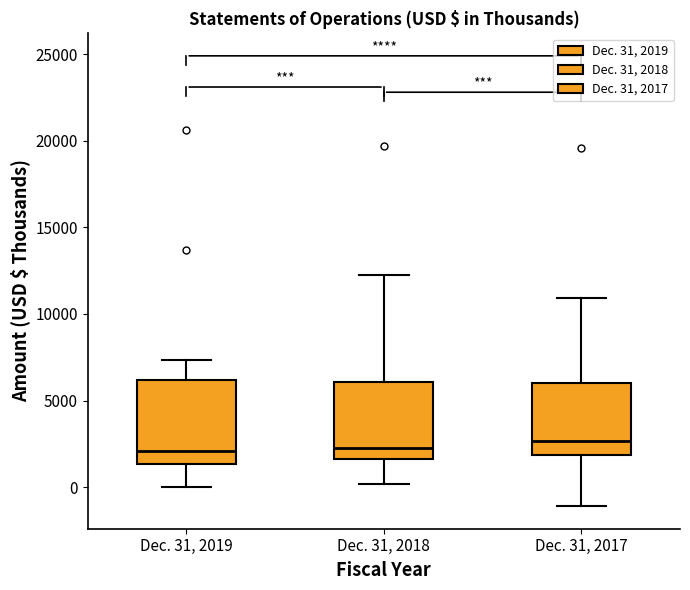

Where does the upper whisker of the box for Dec. 31, 2018 end on the y-axis? The values are not printed on the chart, so give them approximately, as read against the axis.

12000